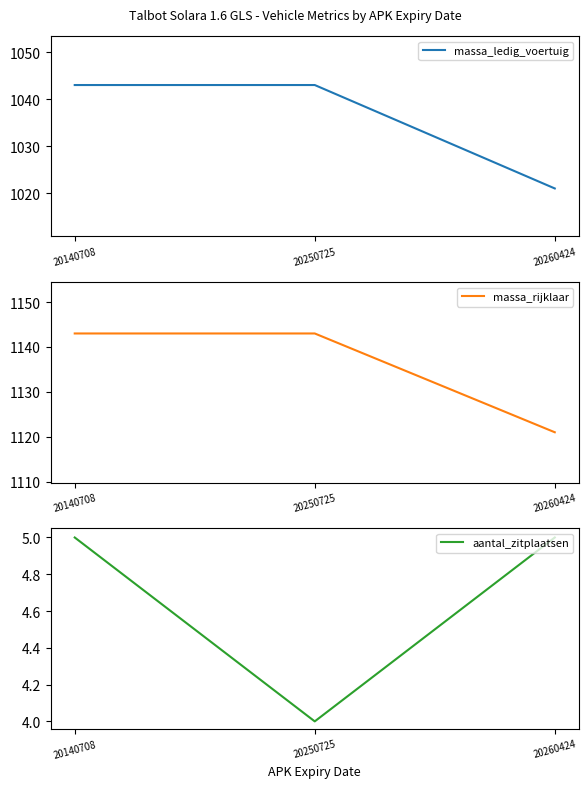

What is the value of the massa_rijklaar point at the 2nd from the left?

1143